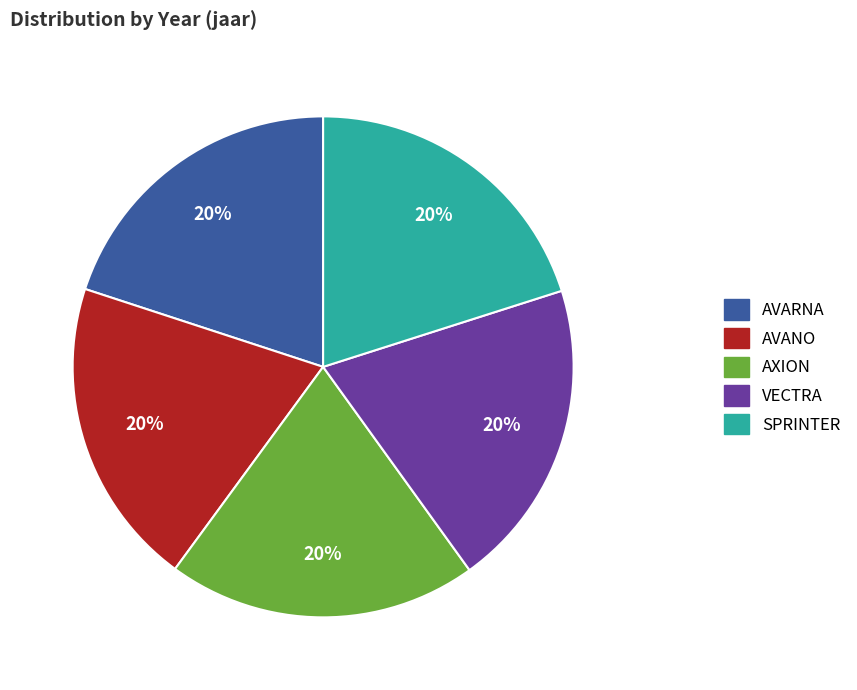

Is there a majority slice in this chart?

No